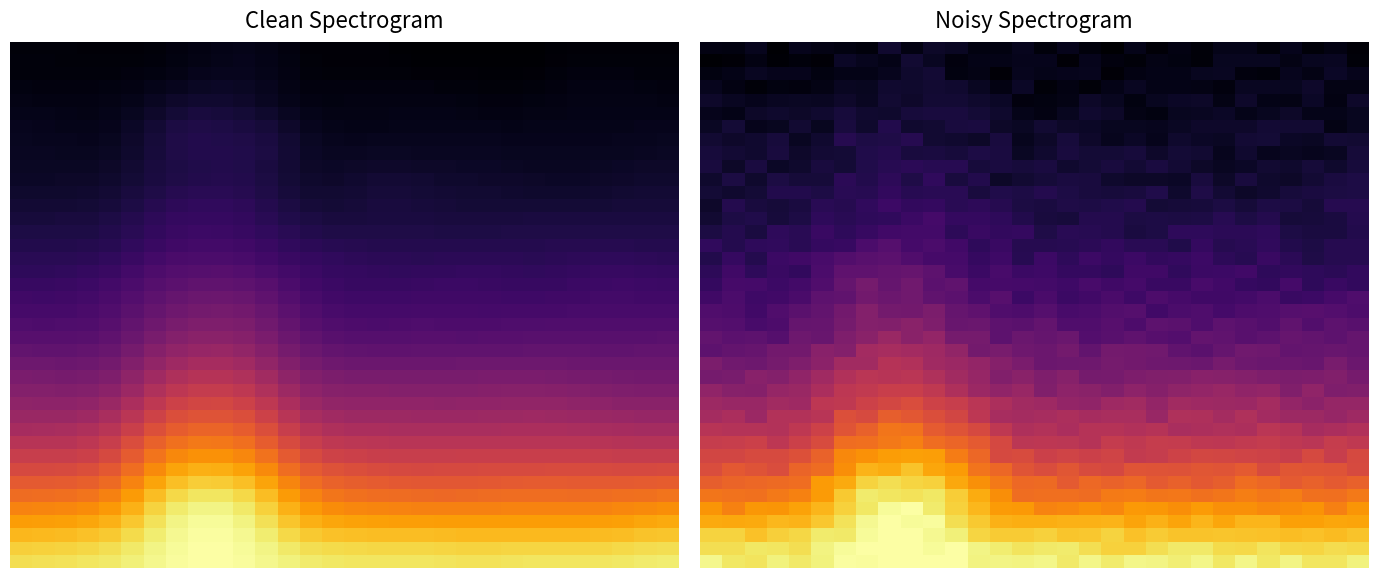

What is the total value across all series at 11?

18.0